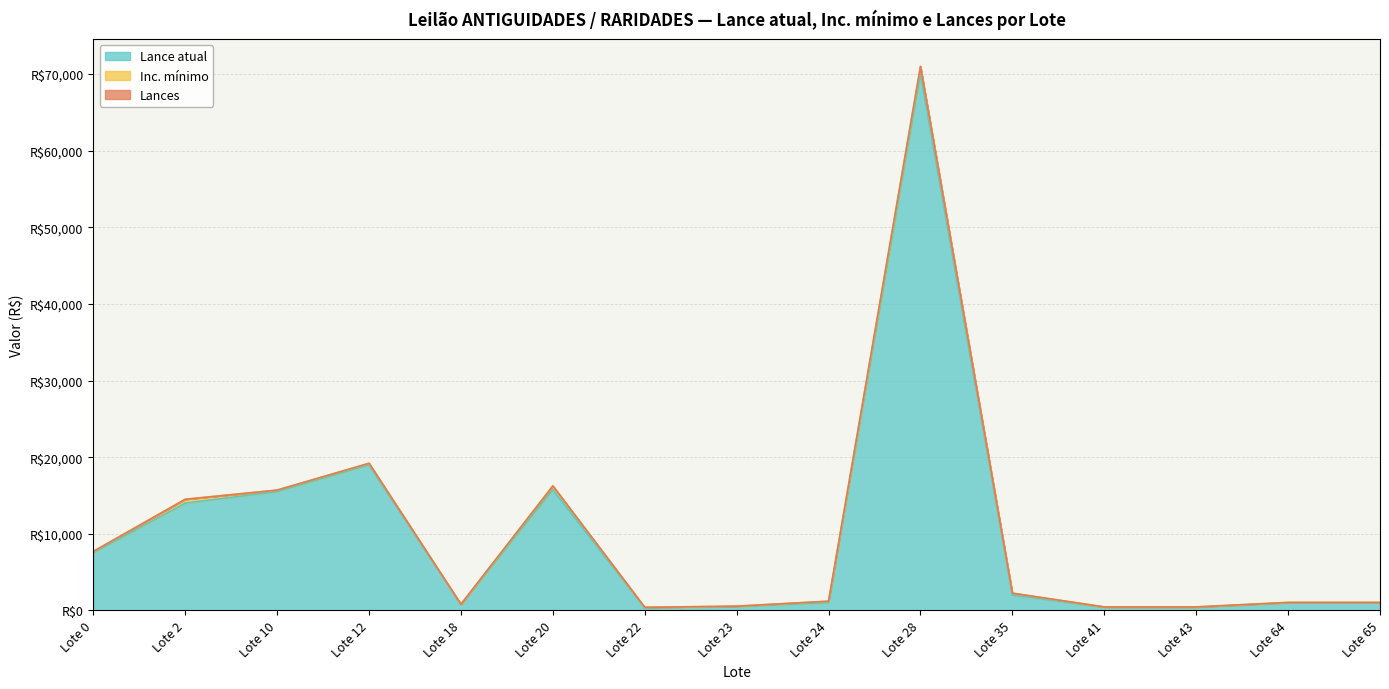

What is the difference between the Lance atual values at Lote 12 and Lote 20?

3250